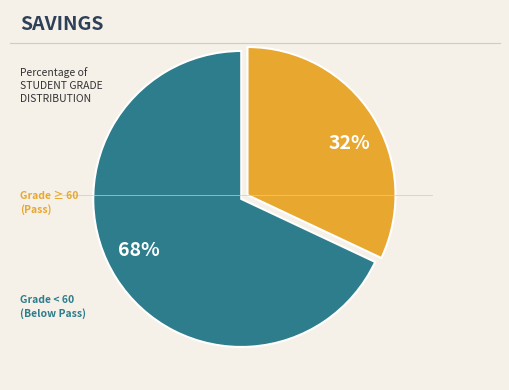

Does any single category account for the majority?

Yes